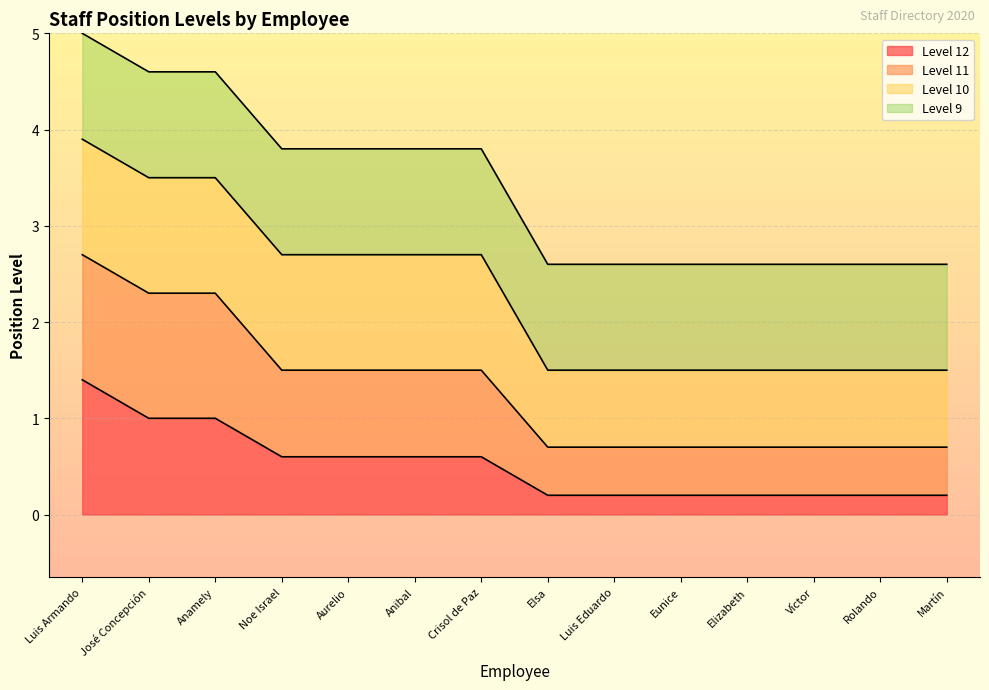

The value of Level 12 at José Concepción is 1.0. True or false?

True